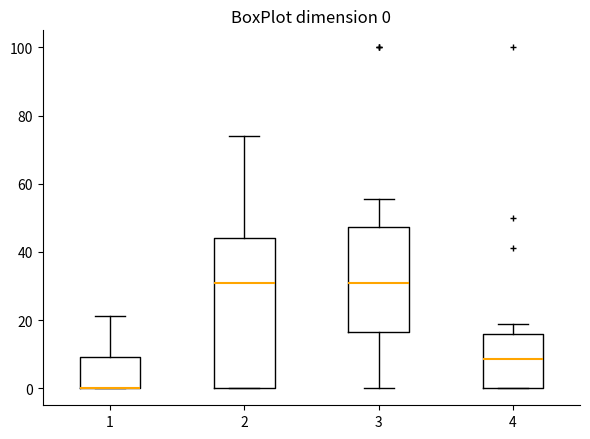

Which box is the tallest, from its lower edge to its upper edge?

2